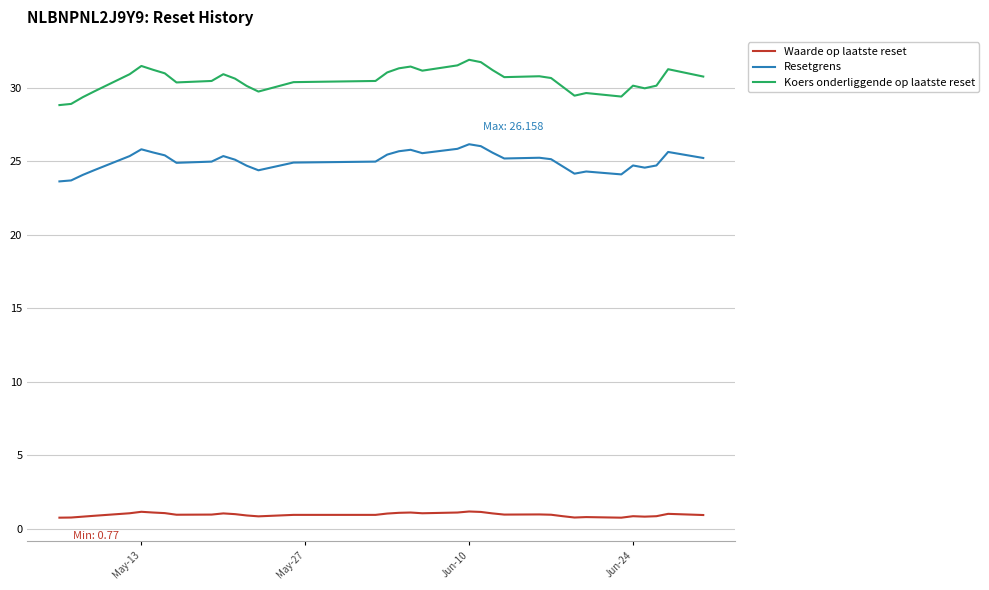

At how many categories does at least one series exceed 2?

36